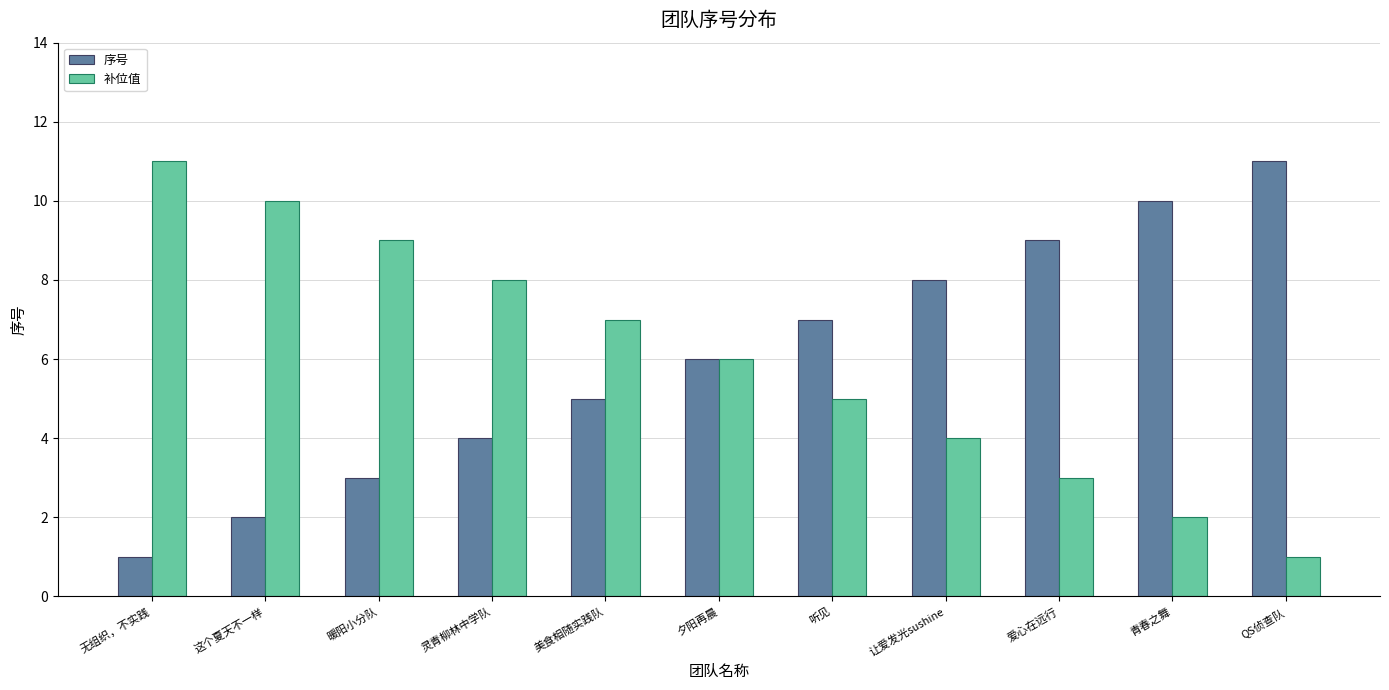

What position from the left is 夕阳再晨?

6